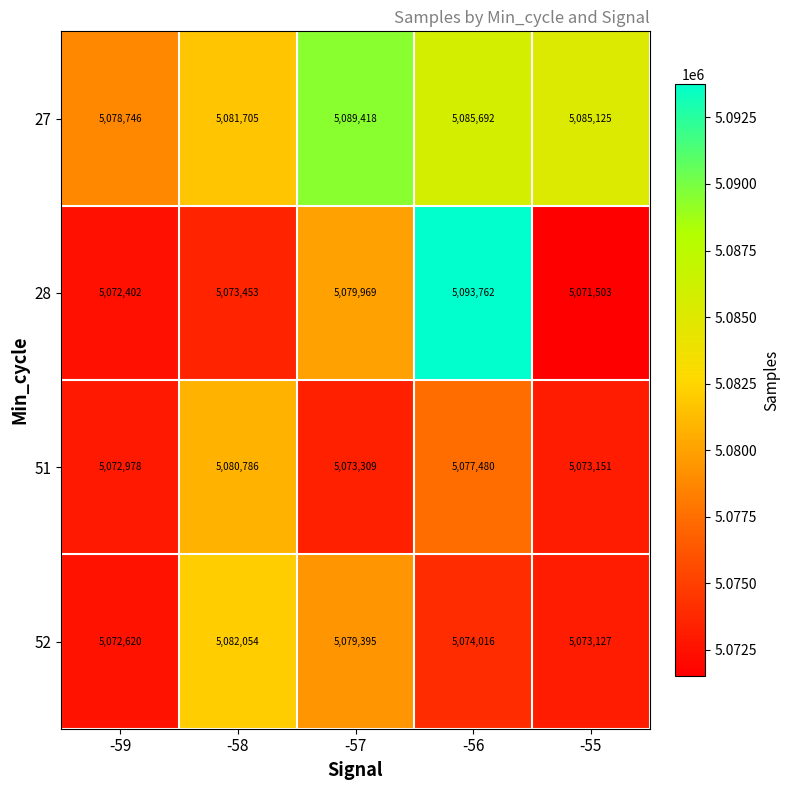

How many distinct data groups are displayed?

4